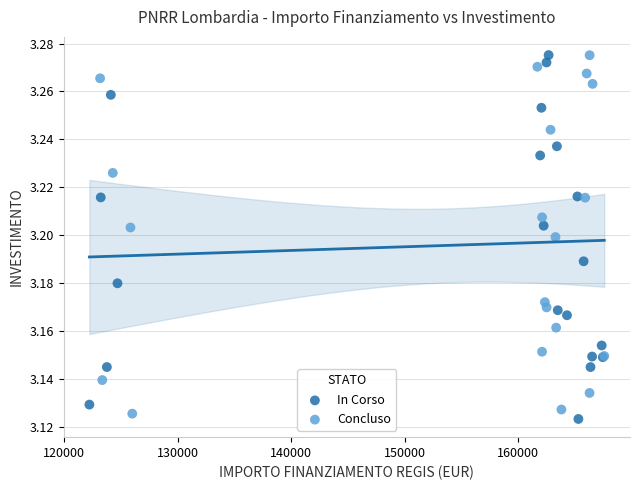

What are all the series names shown in the legend?

In Corso, Concluso